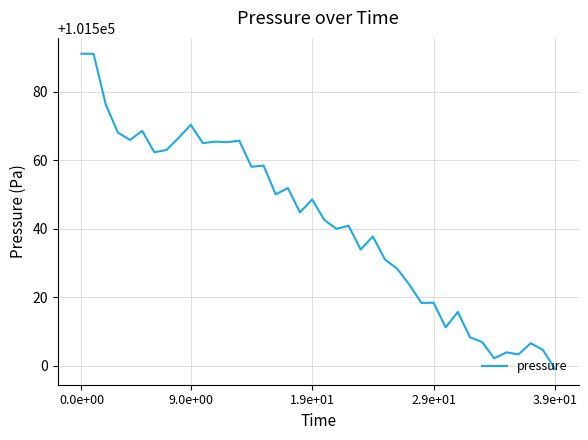

What is the difference between the maximum and minimum values?

92.1